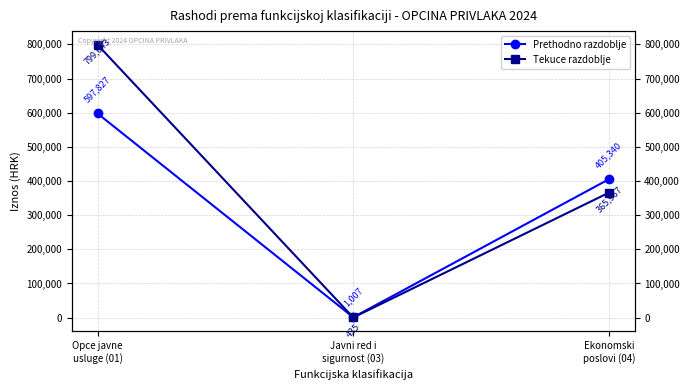

What is the label of the 3rd point from the right?

Opce javne
usluge (01)